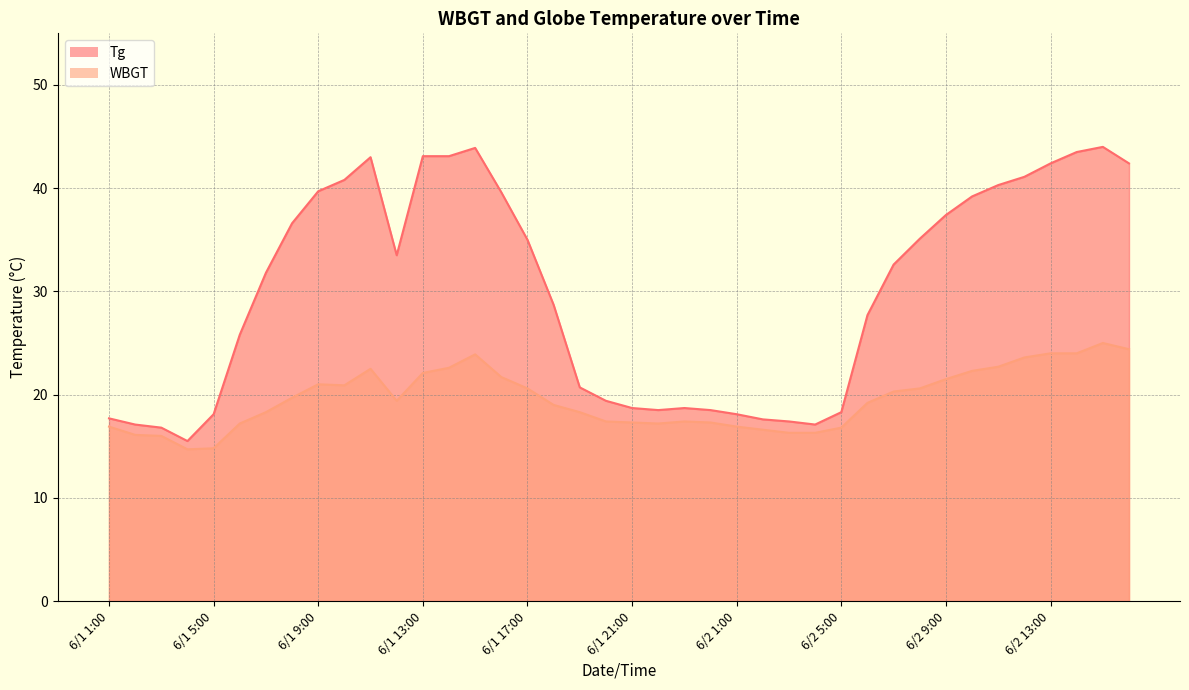

Which series has the largest range (max minus min)?

Tg